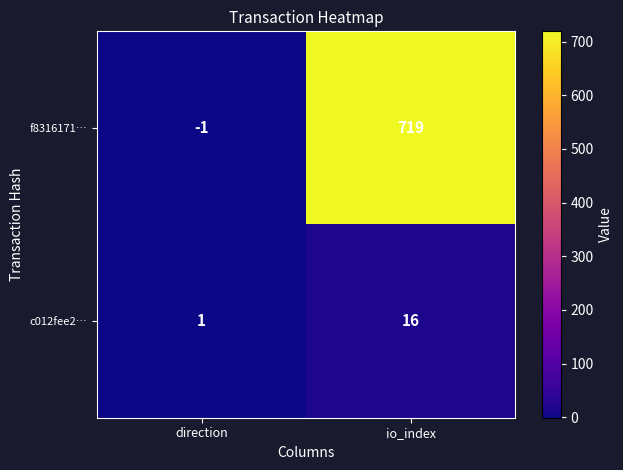

At io_index, list the series in order from smallest to largest.

c012fee2…, f8316171…